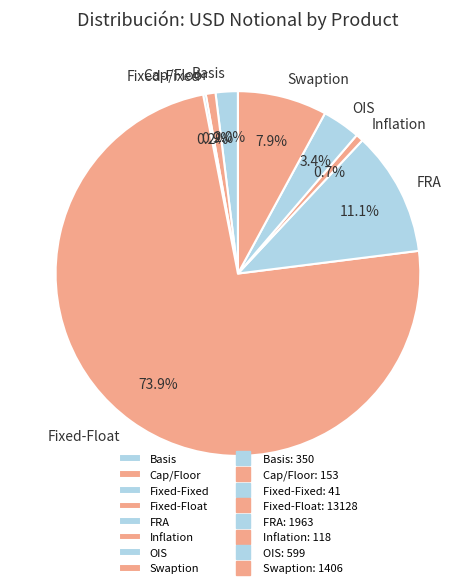

To the nearest percent, what portion does Fixed-Float represent?

74%